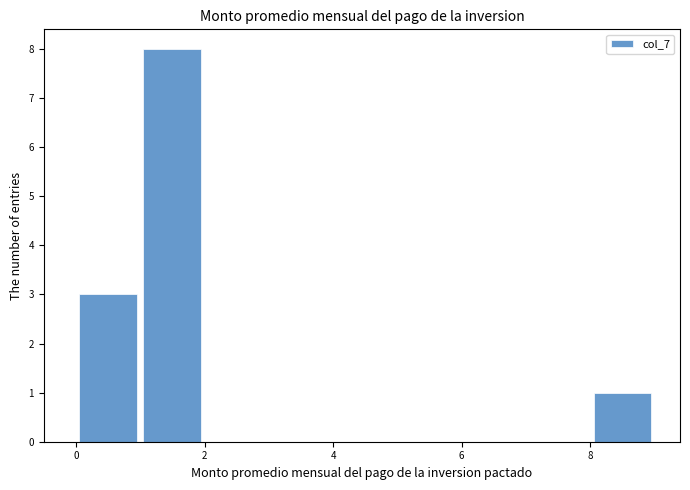

Which range on the x-axis has the tallest bar?

1 to 2